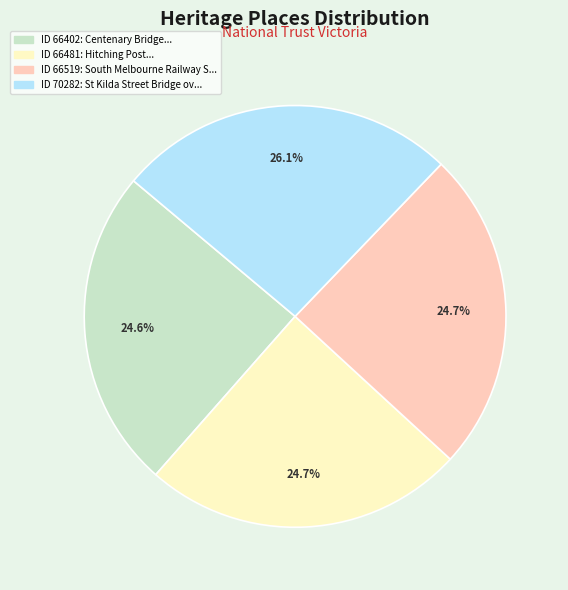

How many slices are in this pie chart?

4